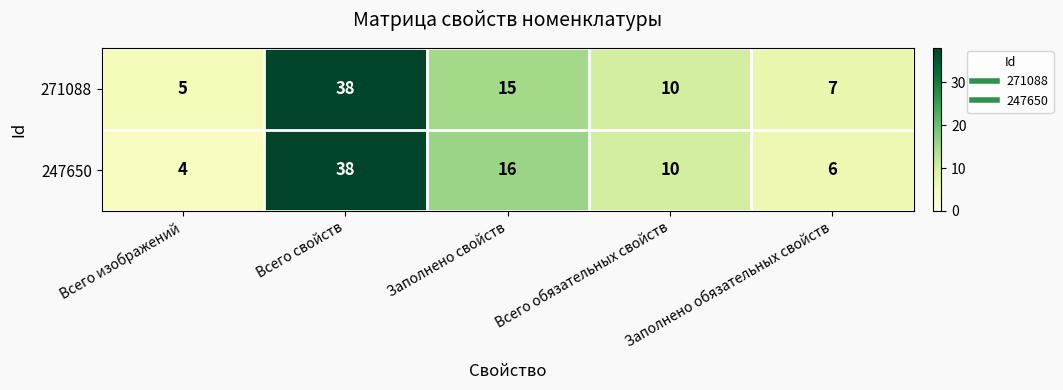

What is the sum of all 271088 values?

75